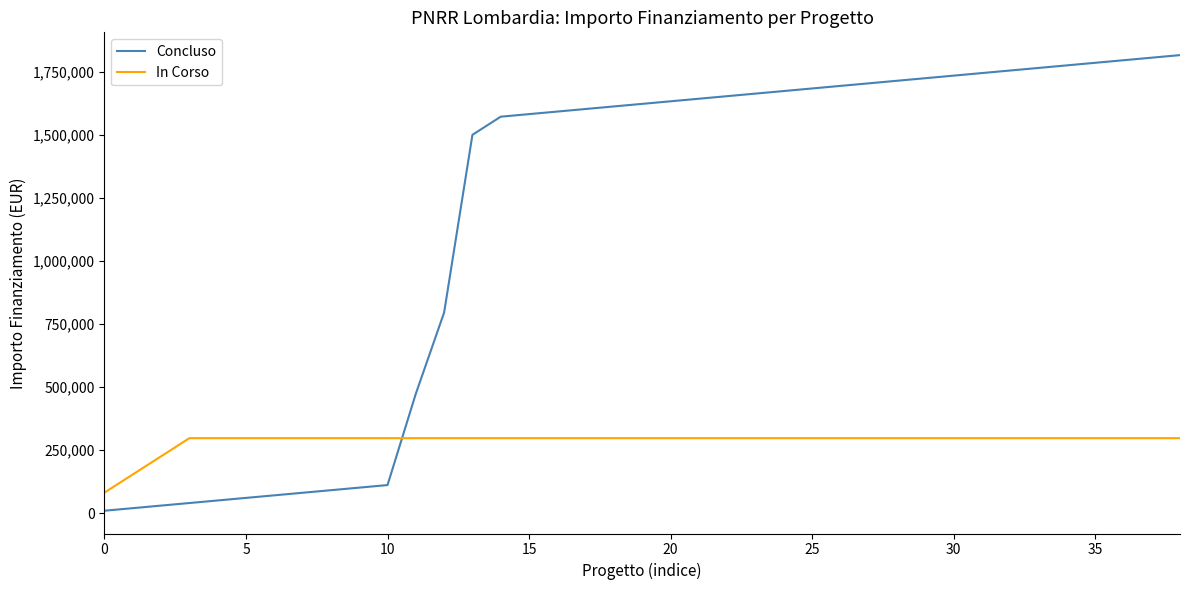

What is the highest value of the In Corso series?

297811.2